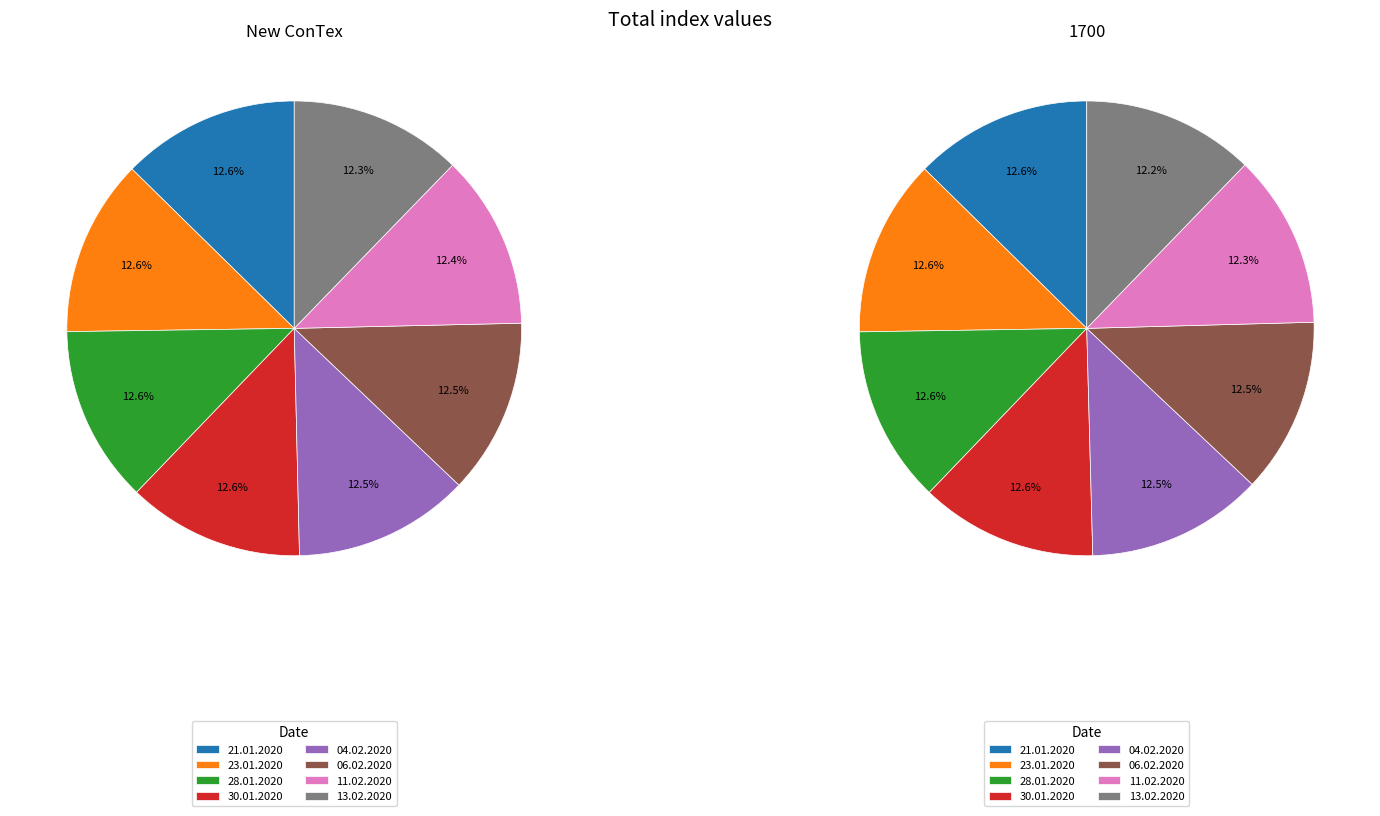

The 11.02.2020 slice represents 12% of the pie. True or false?

True